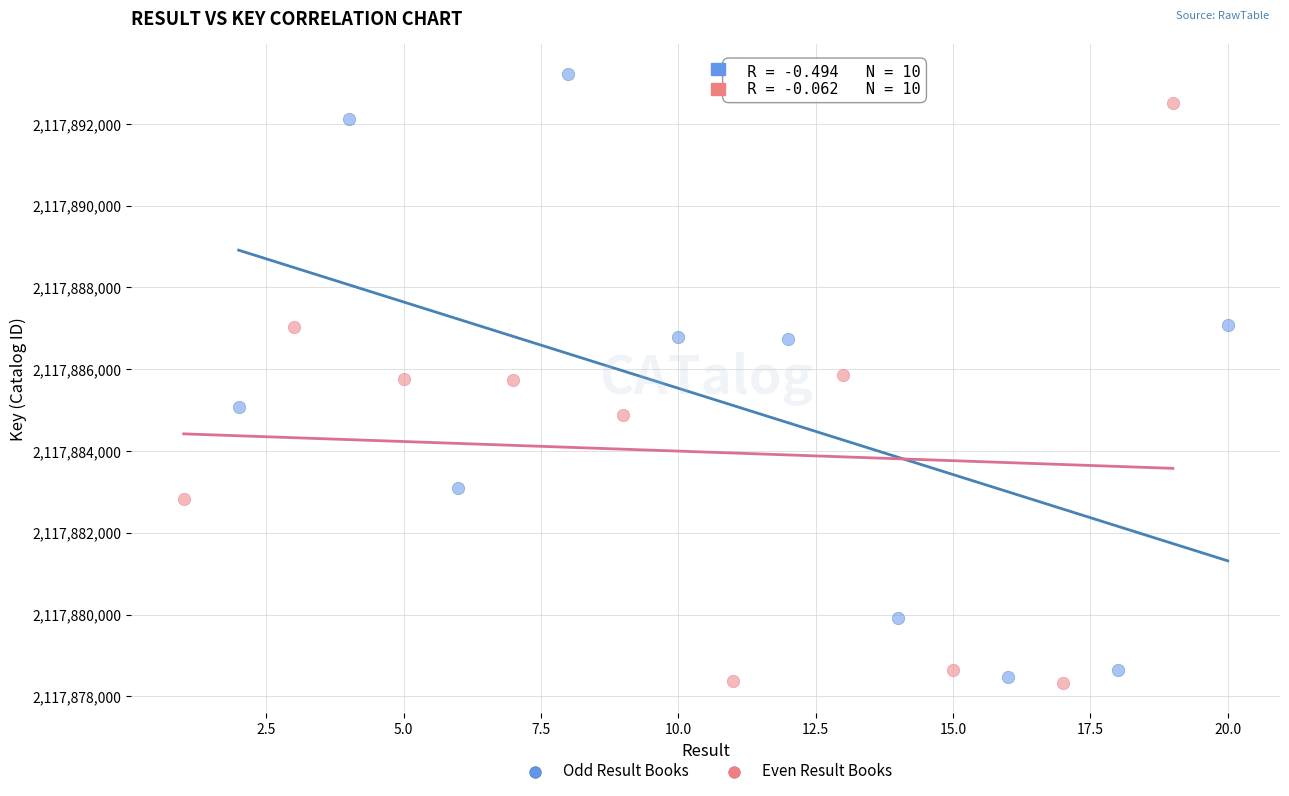

Which series reaches the minimum Y coordinate?

Even Result Books